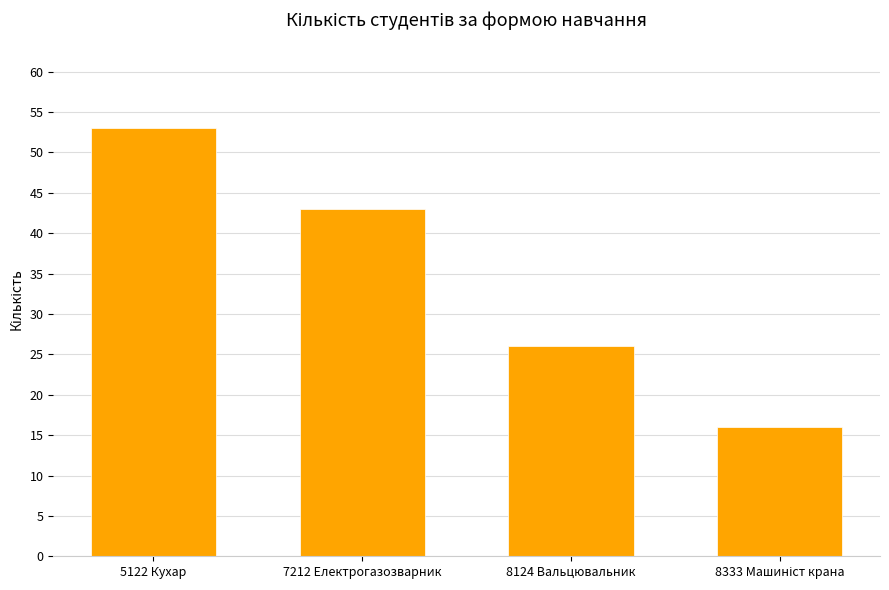

What is the ratio of the value at 8124 Вальцювальник to the value at 5122 Кухар?

0.5